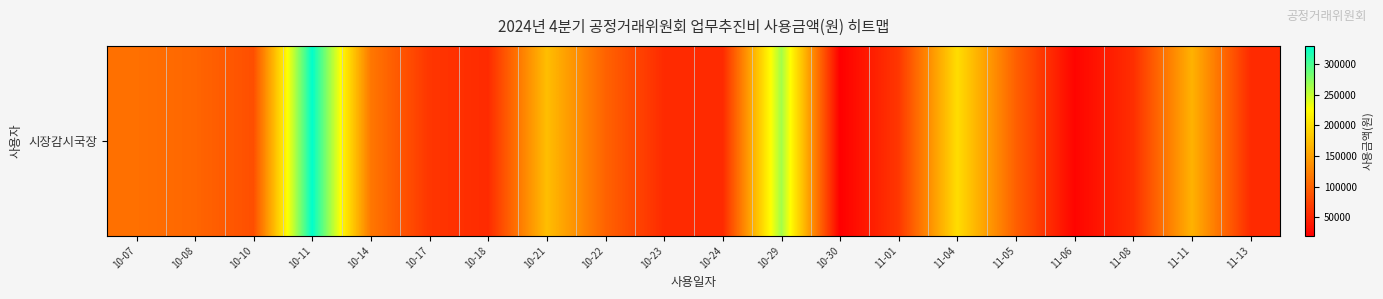

What is the sum of the values at 10-24 and 11-11?

218500